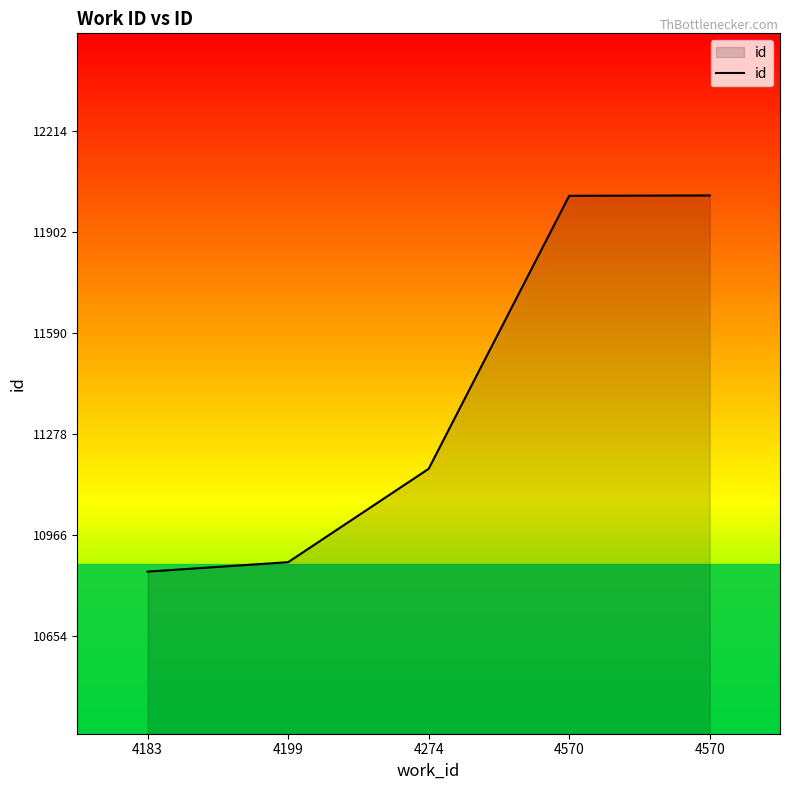

How many values are below 11171?

2